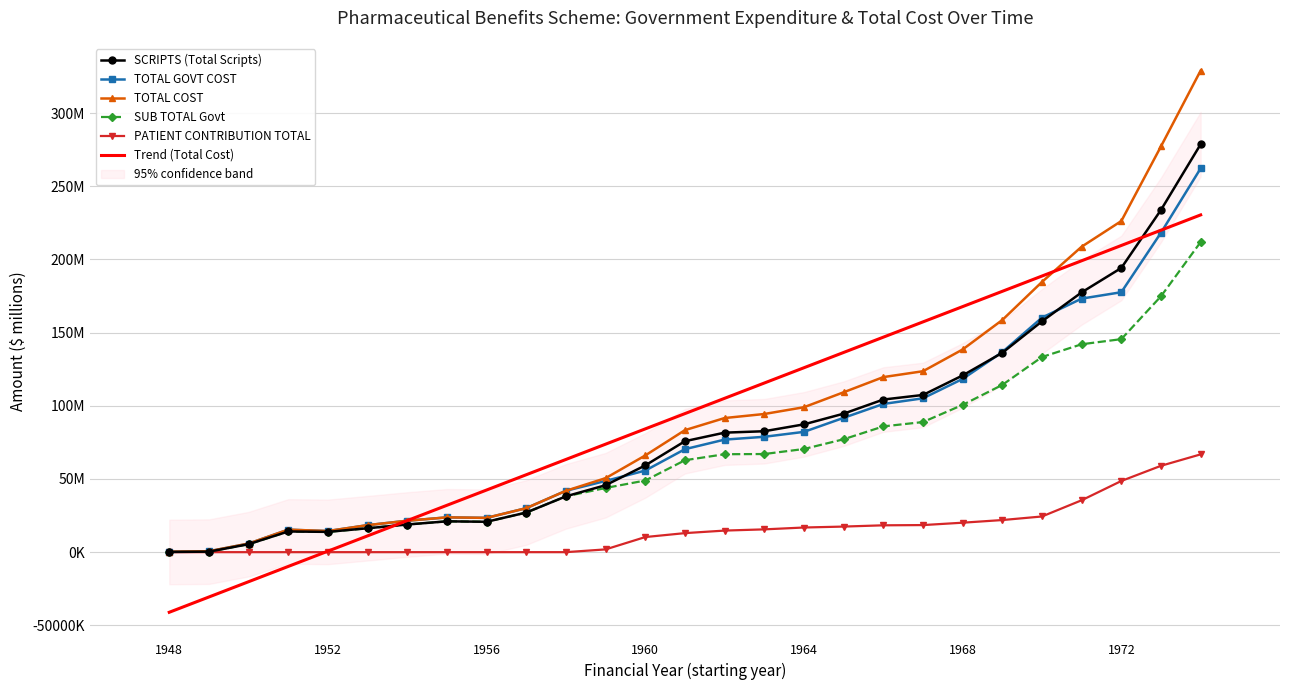

At which category does the chart reach its minimum across all series?

1948